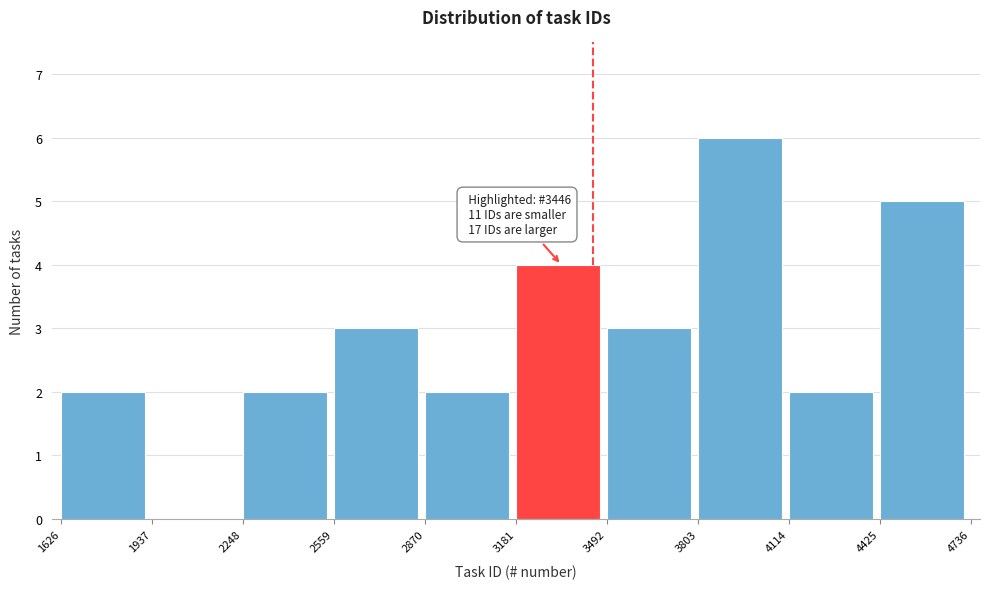

Which range on the x-axis has the tallest bar?

3803 to 4114